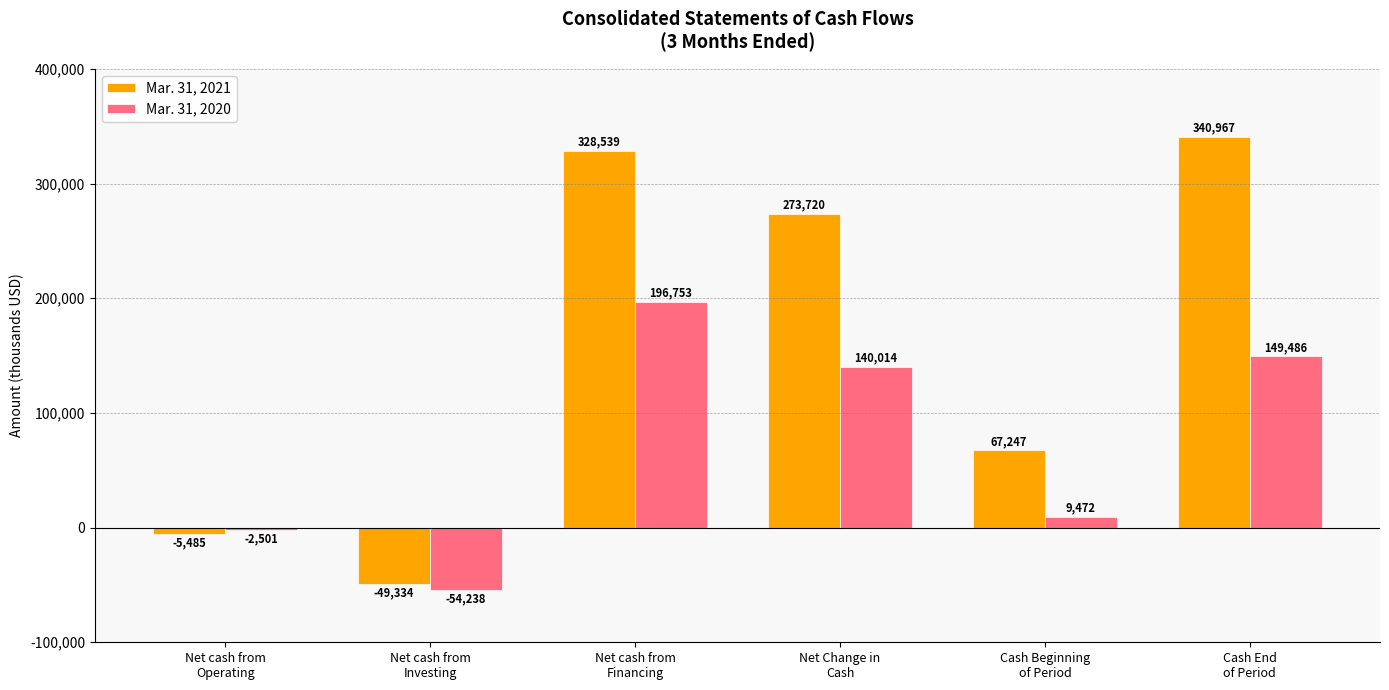

What is the average value of the Mar. 31, 2021 series?

159276